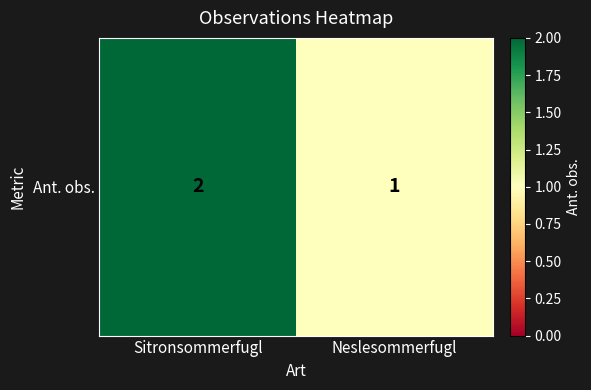

What is the ratio of the value at Sitronsommerfugl to the value at Neslesommerfugl?

2.0